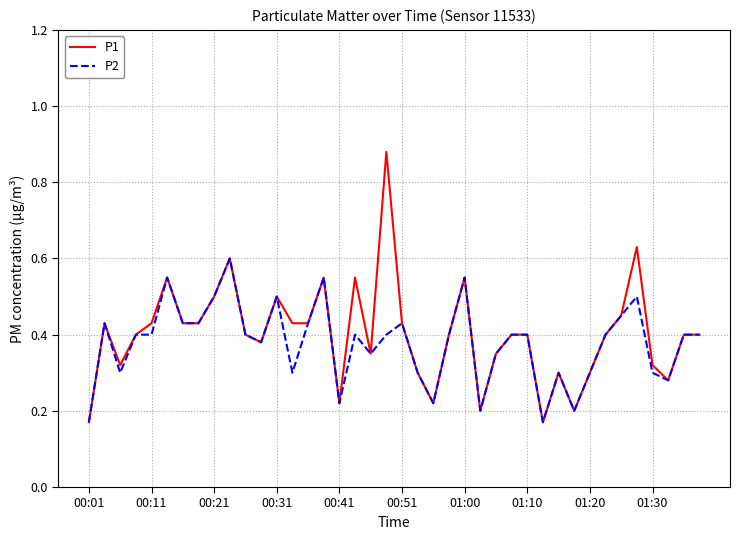

How many series are shown in this chart?

2